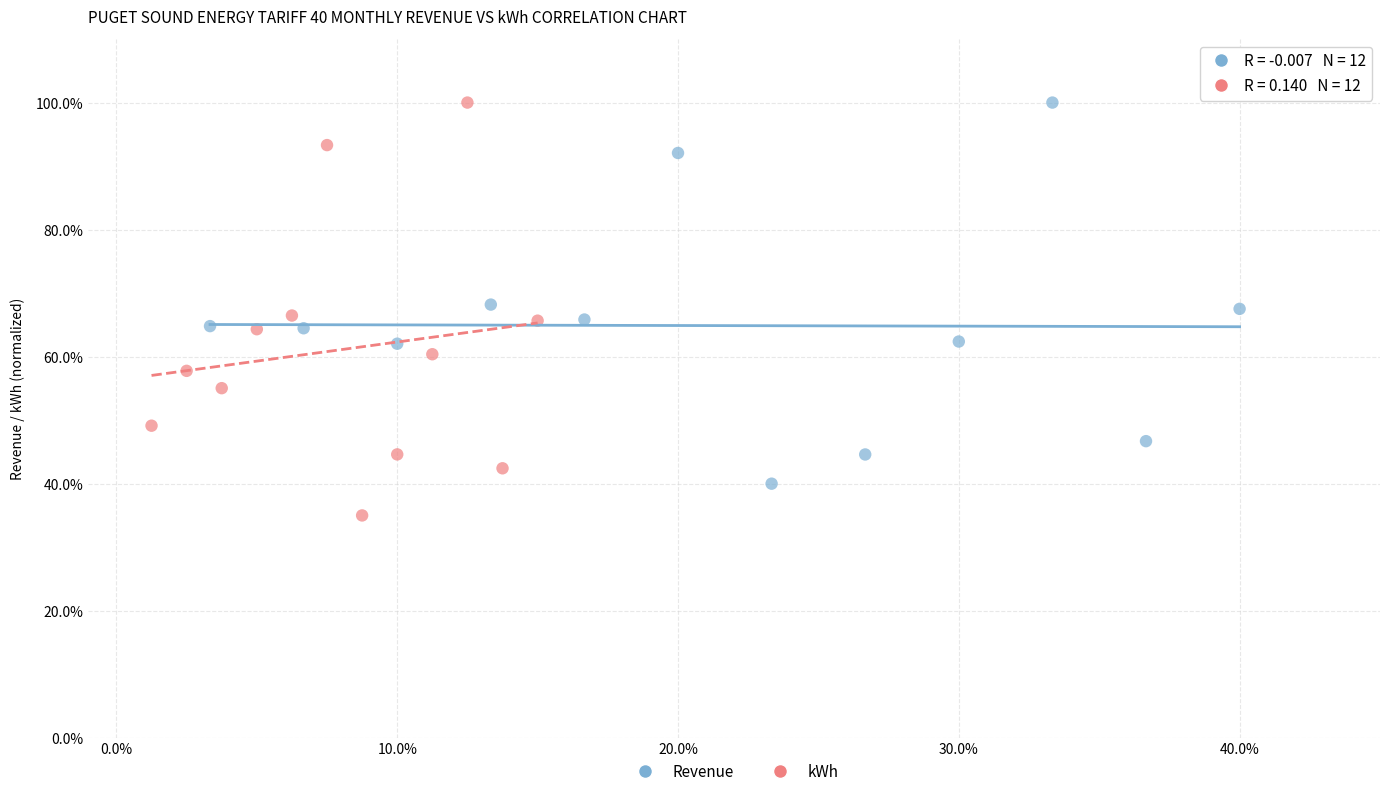

What are all the series names shown in the legend?

Revenue, kWh